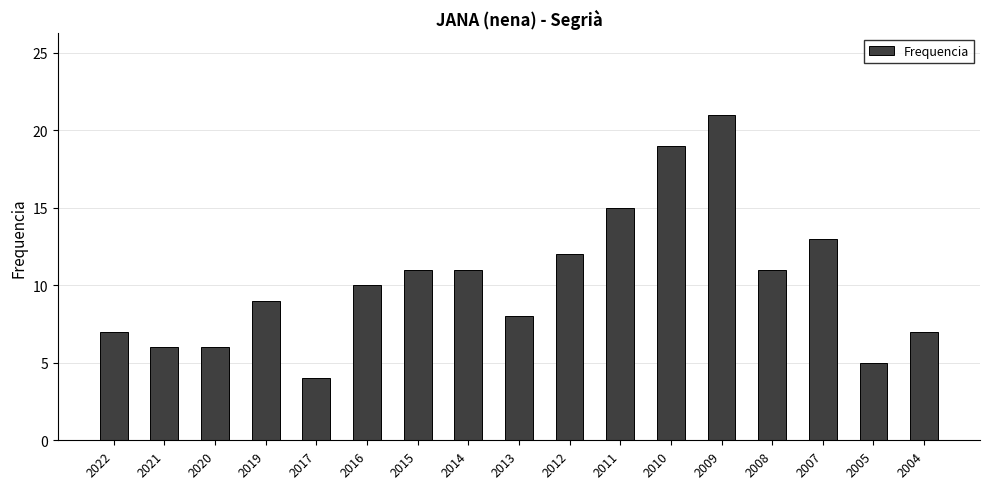

What is the smallest value displayed?

4